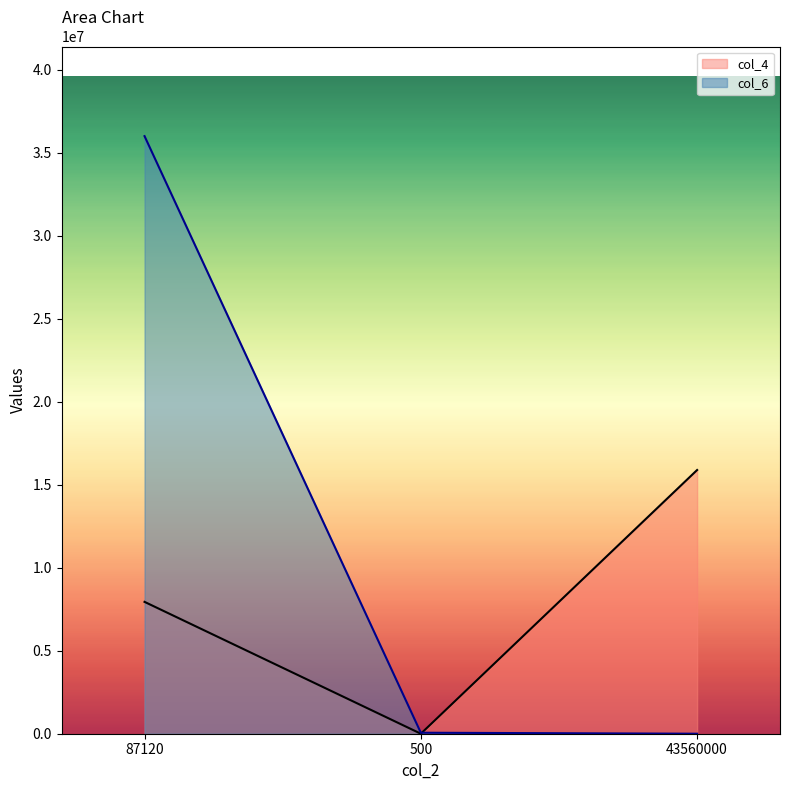

What is the label of the 2nd point from the right?

500